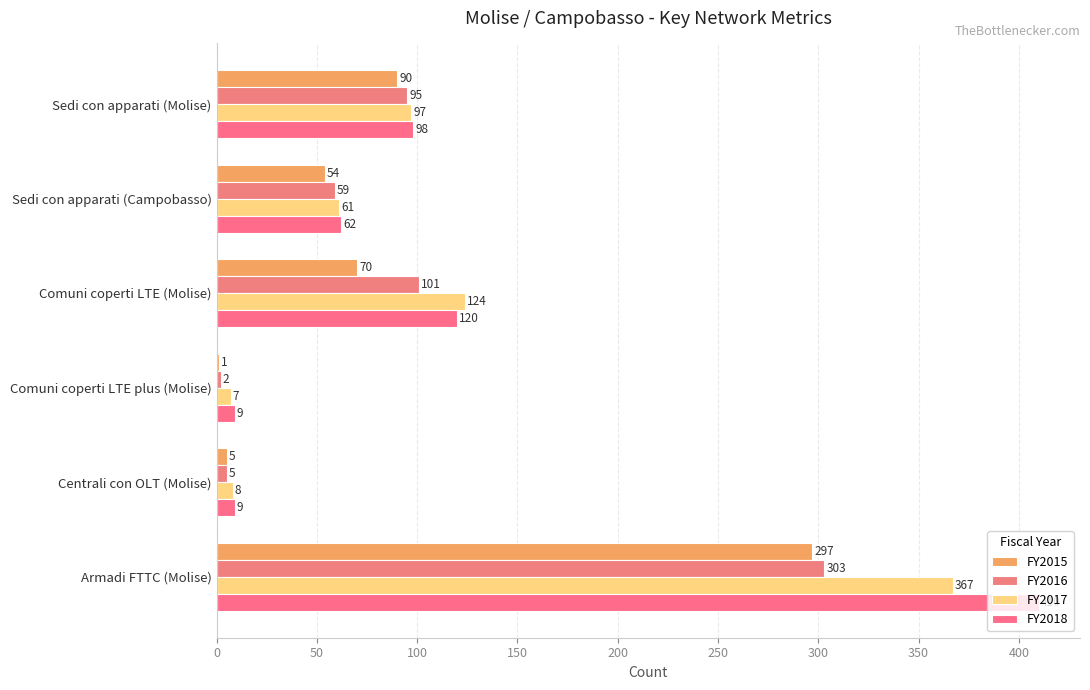

Which series has the largest total across all categories?

FY2018